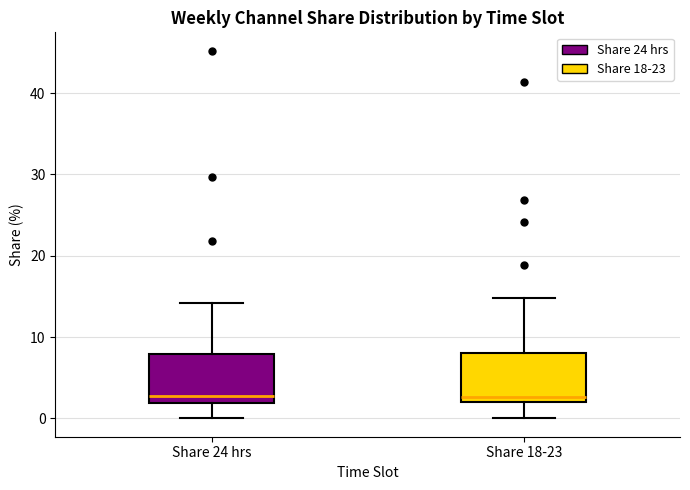

Where does the upper whisker of the box for Share 18-23 end on the y-axis? The values are not printed on the chart, so give them approximately, as read against the axis.

15